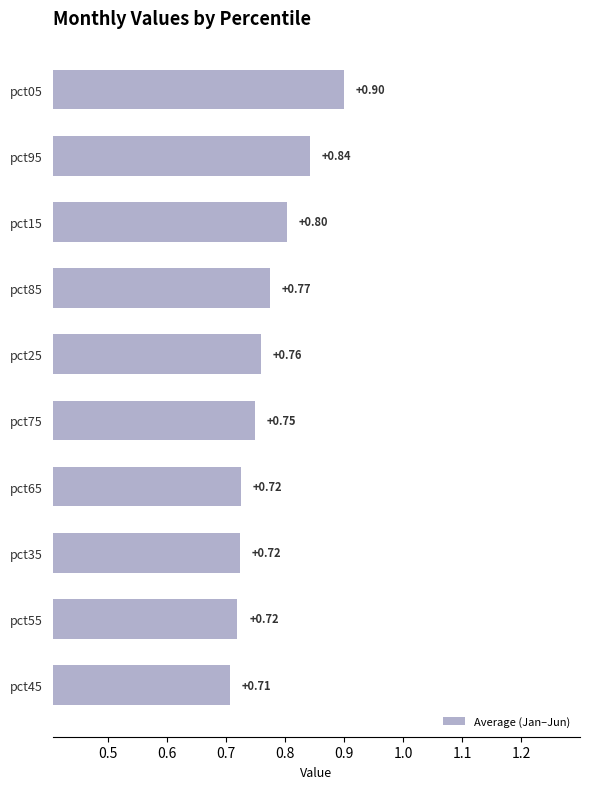

Count the values in the range 0 to 1.

10